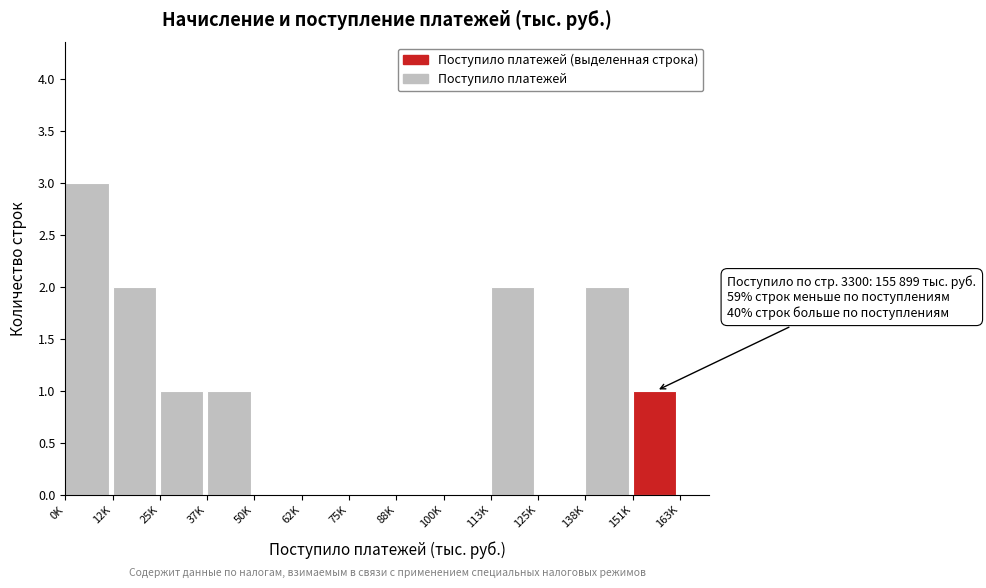

Reading left to right, what are all the values shown in this chart?

0K=3	12K=2	25K=1	37K=1	50K=0	62K=0	75K=0	88K=0	100K=0	113K=2	125K=0	138K=2	151K=1